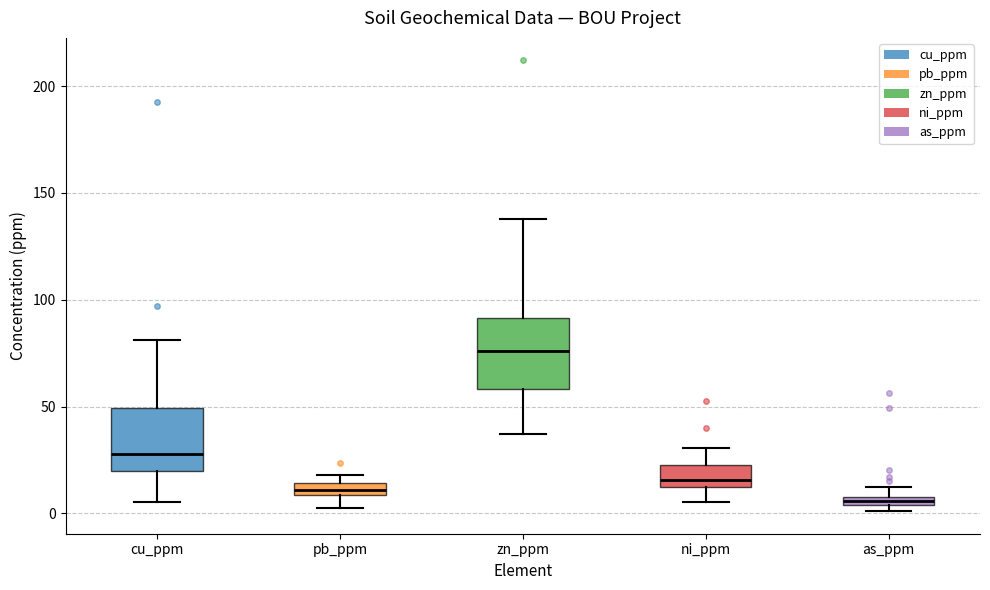

Where does the lower whisker of the box for zn_ppm end on the y-axis? The values are not printed on the chart, so give them approximately, as read against the axis.

35